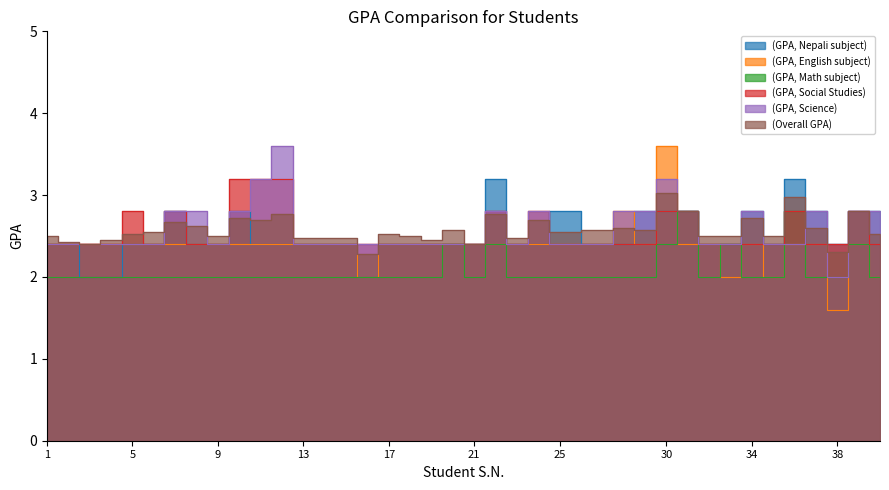

How many series are shown in this chart?

6